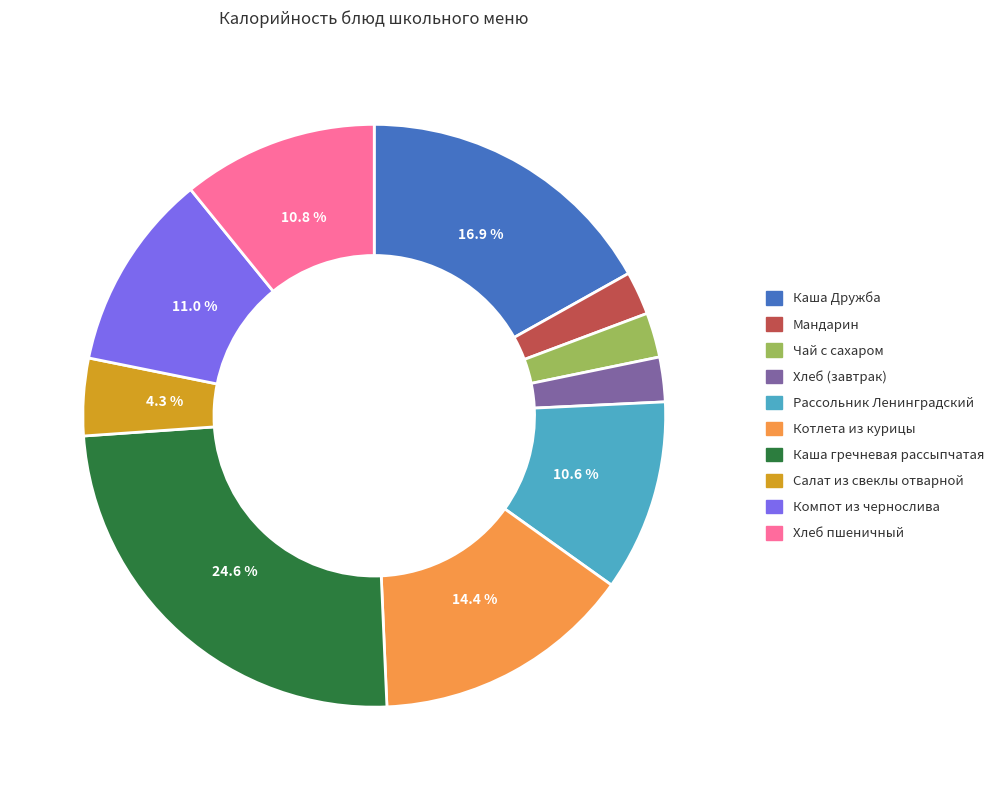

To the nearest percent, what percentage of the pie is Рассольник Ленинградский?

11%